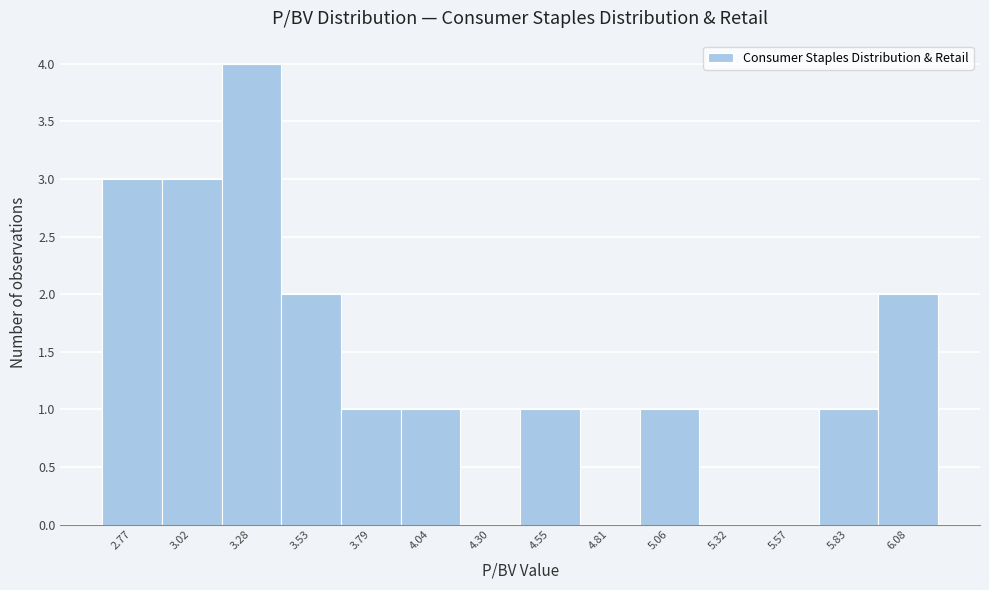

Reading left to right, transcribe this chart: for each bar, give the range it covers on the x-axis and its height. Neither the bar edges nor the heights are printed on the chart, so give them approximately, as read against the axes.

2.640 to 2.895: 3
2.895 to 3.150: 3
3.150 to 3.405: 4
3.405 to 3.660: 2
3.660 to 3.915: 1
3.915 to 4.170: 1
4.170 to 4.425: 0
4.425 to 4.680: 1
4.680 to 4.935: 0
4.935 to 5.190: 1
5.190 to 5.445: 0
5.445 to 5.700: 0
5.700 to 5.955: 1
5.955 to 6.210: 2